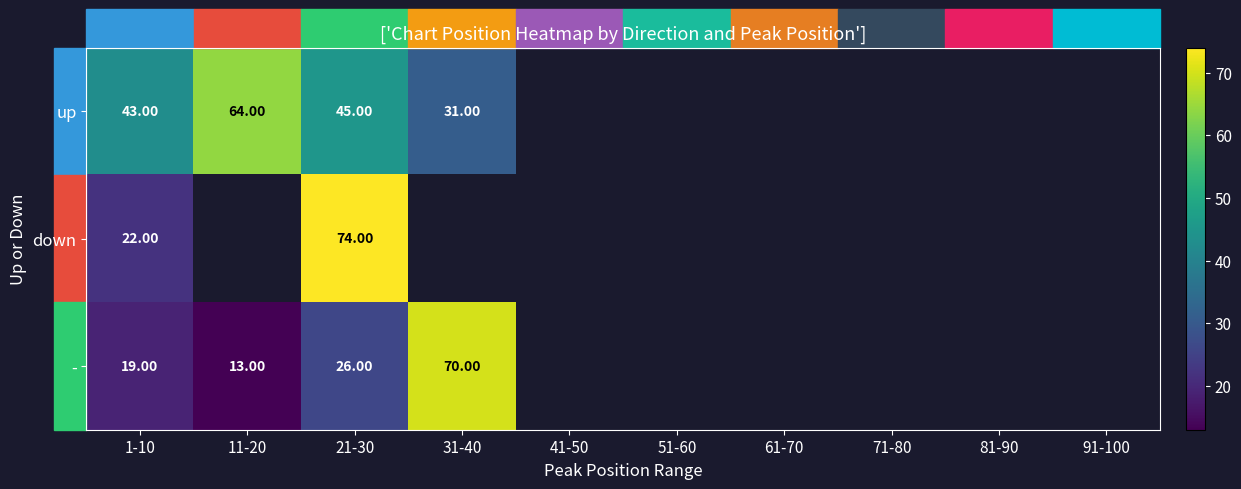

Is the value of up at 11-20 greater than the value of - at 21-30?

Yes